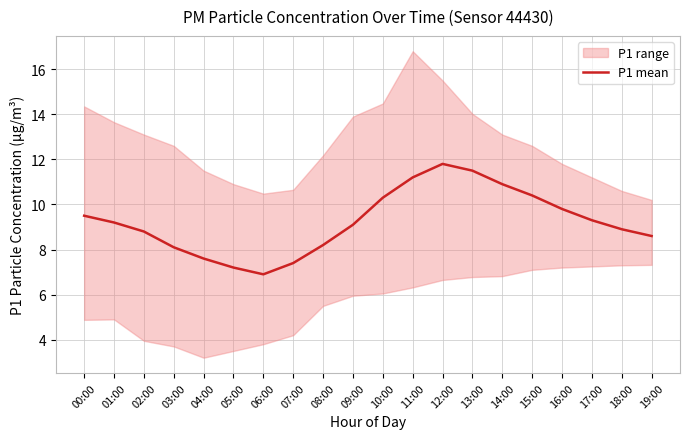

What is the value of the 20th point from the left?

8.6